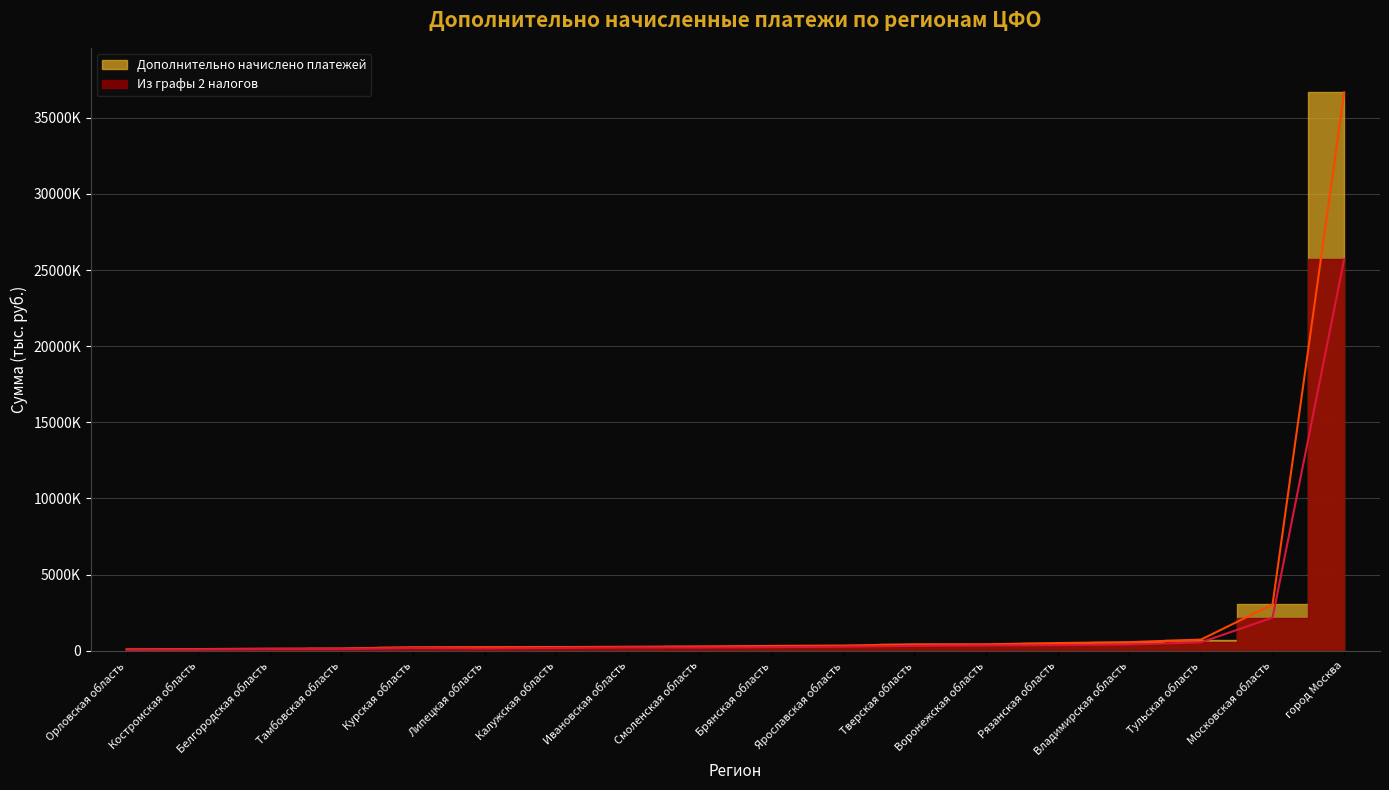

True or false: Дополнительно начислено платежей and Из графы 2 налогов cross at least once.

False